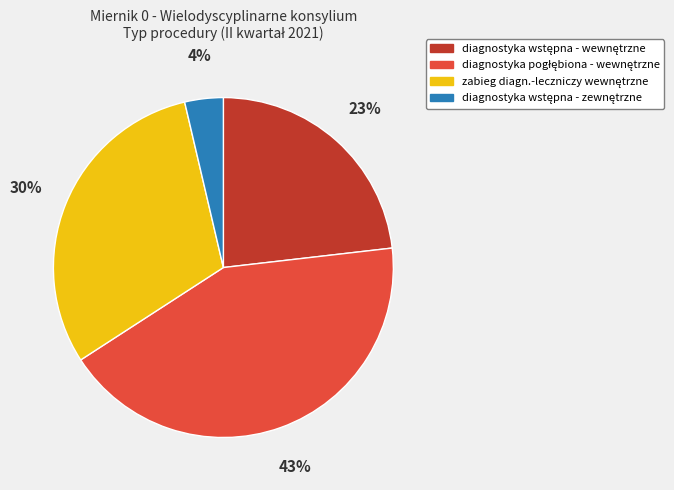

How many slices are in this pie chart?

4